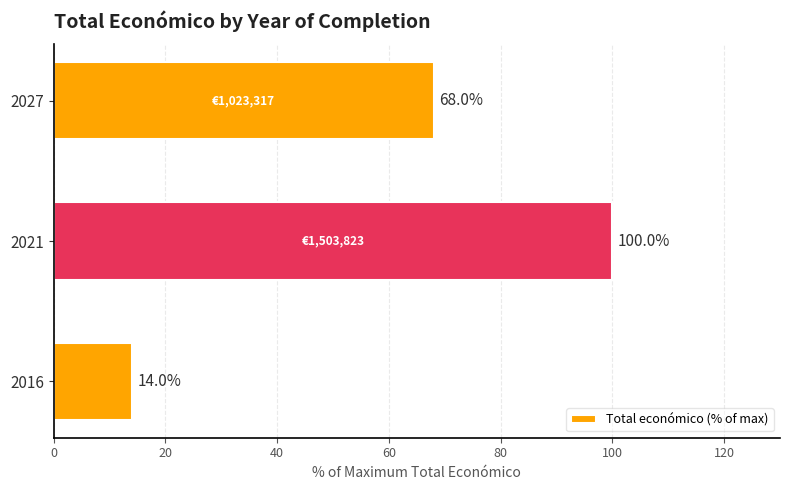

How many data points are above 68?

2